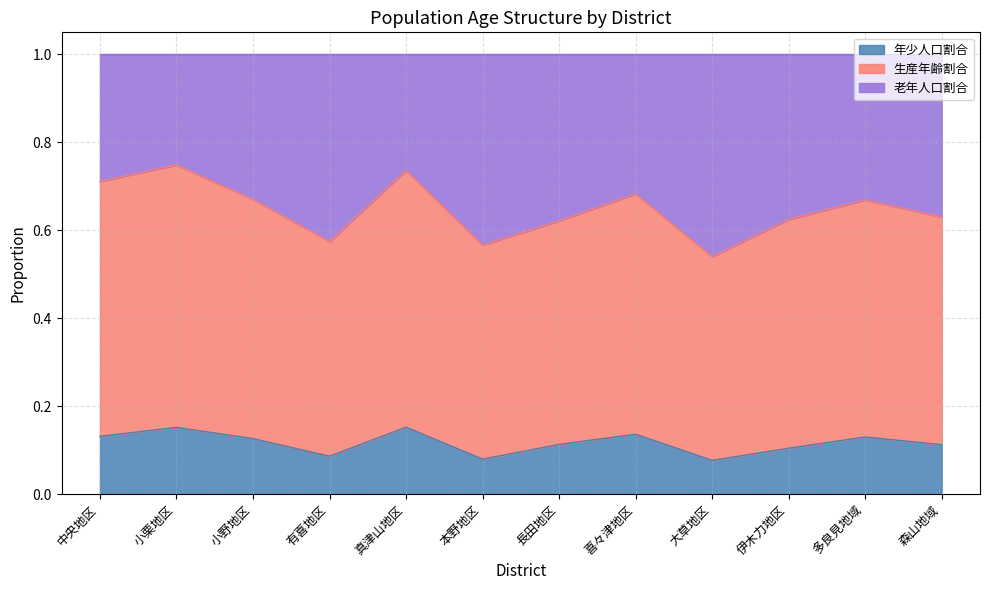

List the labels in order of 年少人口割合 value, largest first.

真津山地区, 小栗地区, 喜々津地区, 中央地区, 多良見地域, 小野地区, 長田地区, 森山地域, 伊木力地区, 有喜地区, 本野地区, 大草地区